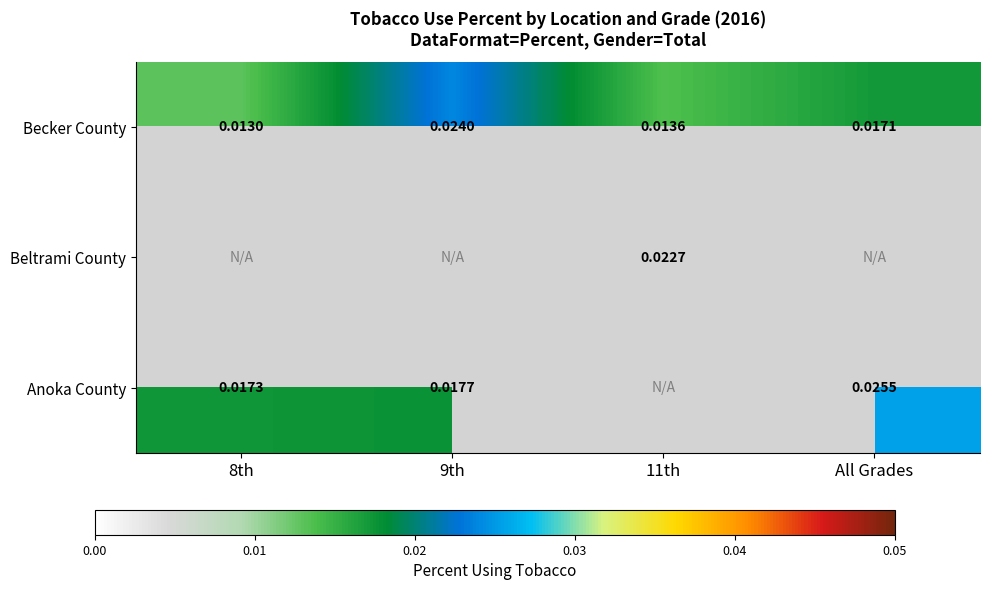

Which has a higher value, 8th or All Grades?

All Grades